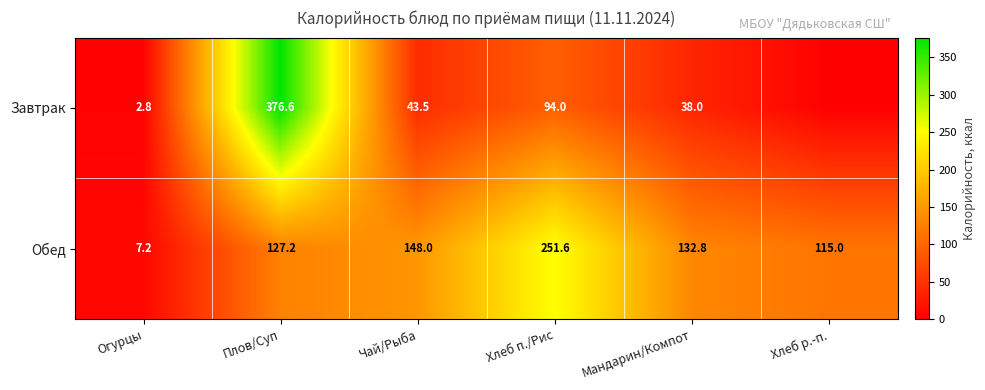

What value does the Обед series have at Хлеб п./Рис?

251.6